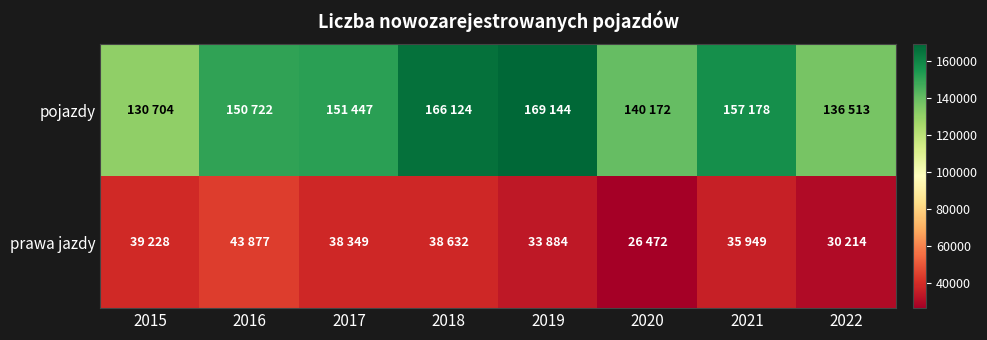

Rank the series at 2019 from lowest to highest value.

prawa jazdy, pojazdy